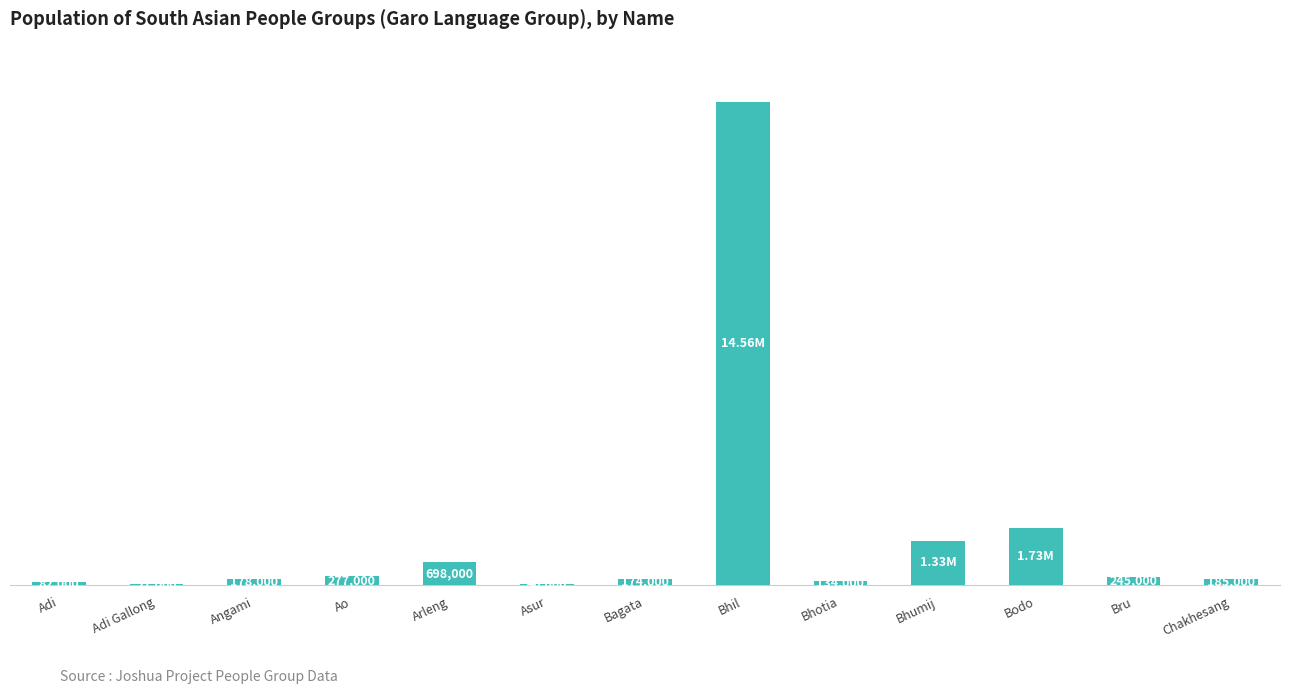

Does the chart contain stacked bars?

No